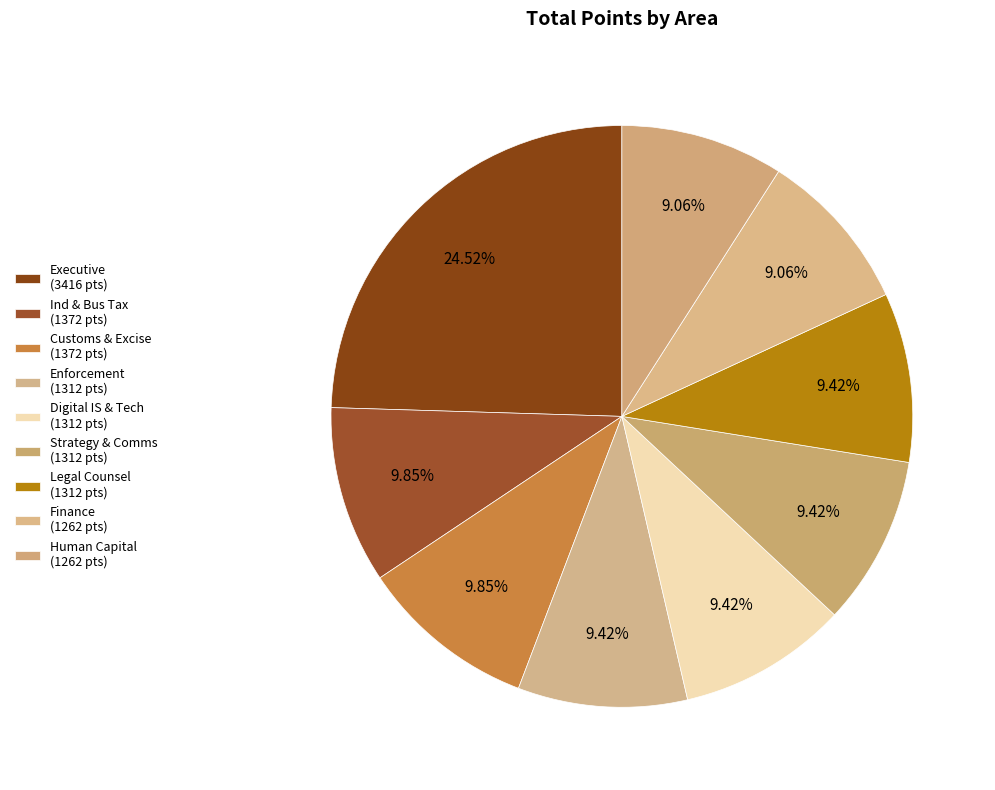

To the nearest percent, what percentage of the pie is Executive?

25%